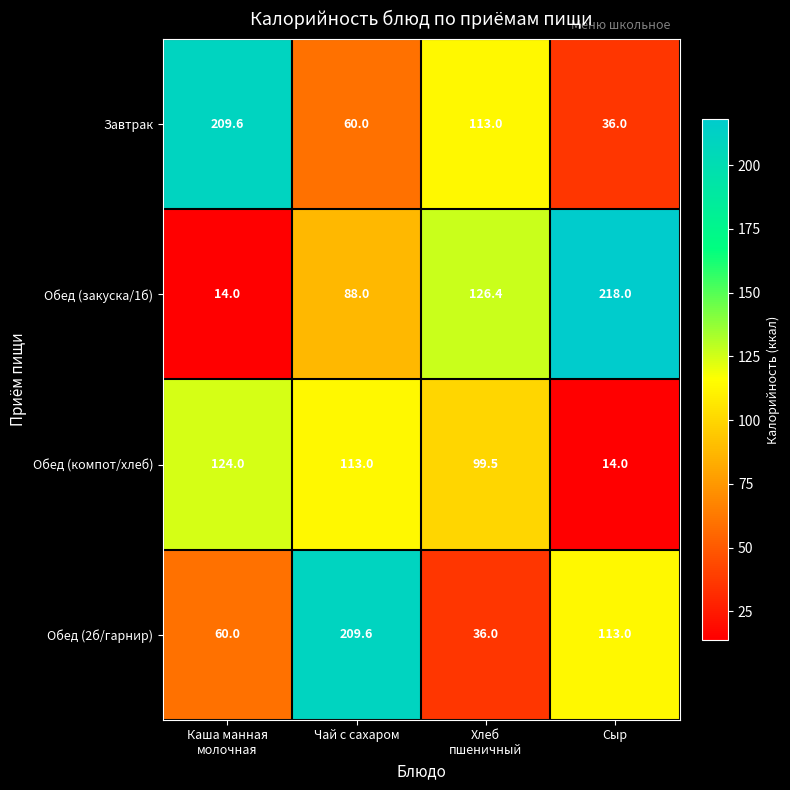

Reading left to right, transcribe all the data shown in this chart.

Завтрак: 209.6	60.0	113.0	36.0
Обед (закуска/1б): 14.0	88.0	126.4	218.0
Обед (компот/хлеб): 124.0	113.0	99.5	14.0
Обед (2б/гарнир): 60.0	209.6	36.0	113.0